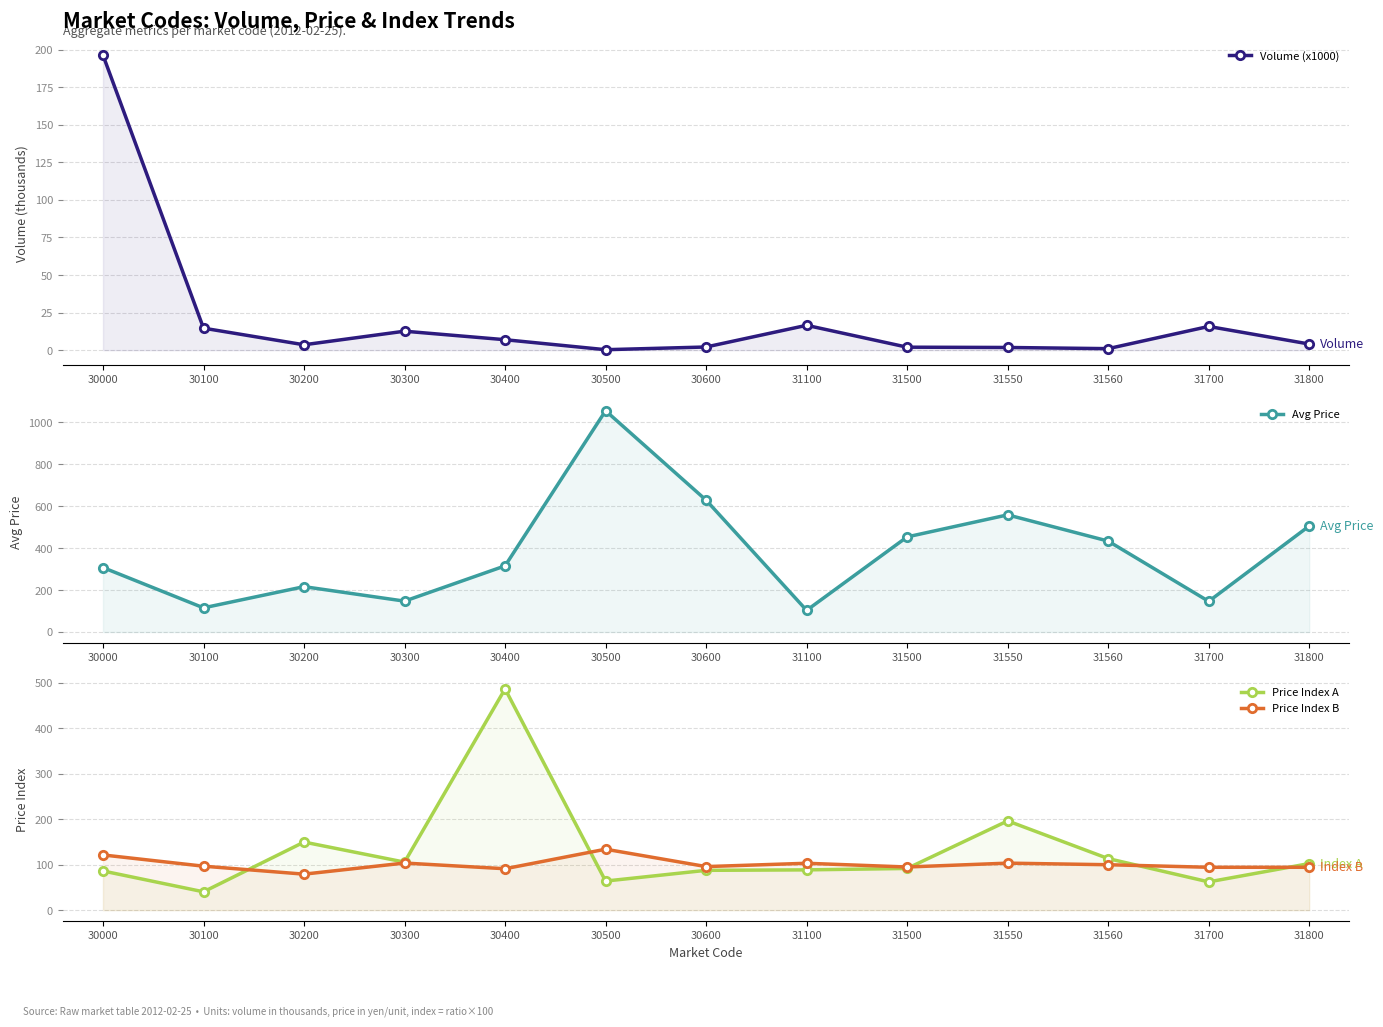

What is the sum of the Avg Price values at 31800 and 30000?

812.0